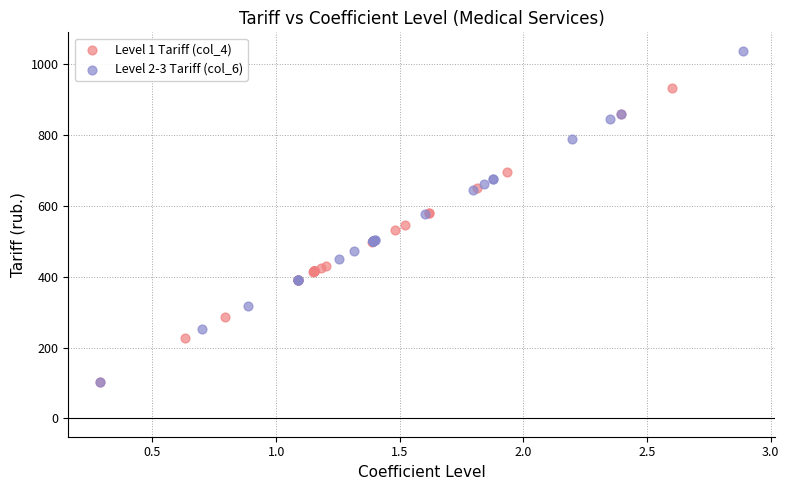

Which series contains the highest Y value?

Level 2-3 Tariff (col_6)